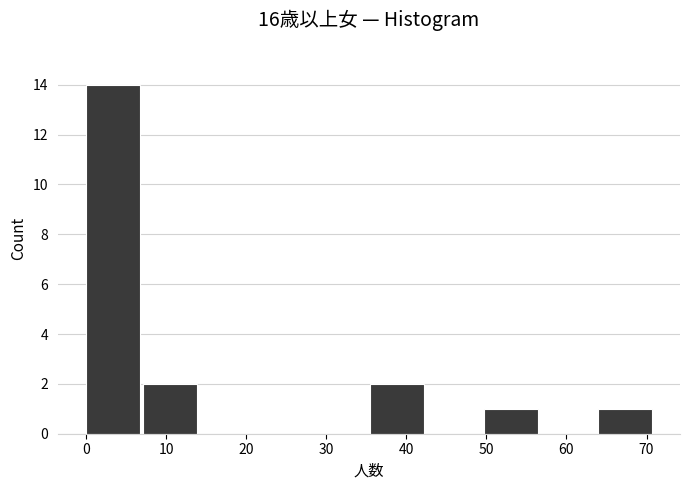

Reading left to right, transcribe this chart: for each bar, give the range it covers on the x-axis and its height. Neither the bar edges nor the heights are printed on the chart, so give them approximately, as read against the axes.

0.0 to 7.1: 14
7.1 to 14.2: 2
14.2 to 21.3: 0
21.3 to 28.4: 0
28.4 to 35.5: 0
35.5 to 42.6: 2
42.6 to 49.7: 0
49.7 to 56.8: 1
56.8 to 63.9: 0
63.9 to 71.0: 1